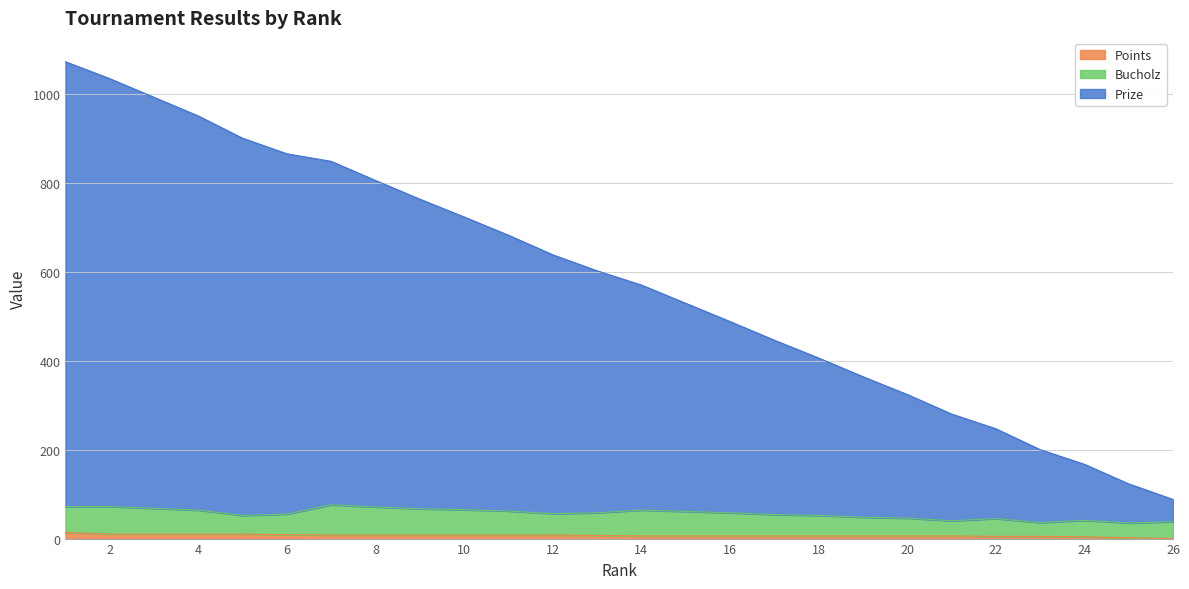

What is the average value of the Prize series?

581